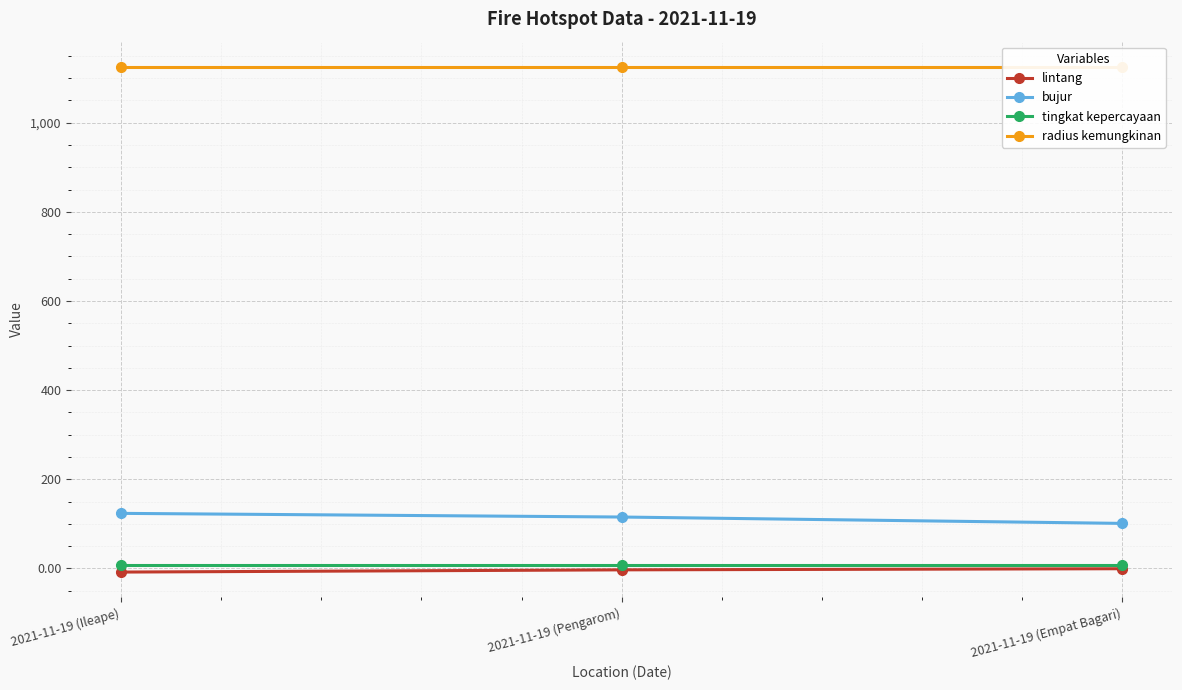

What is the total value across all series at 2021-11-19 (Ileape)?

1248.1